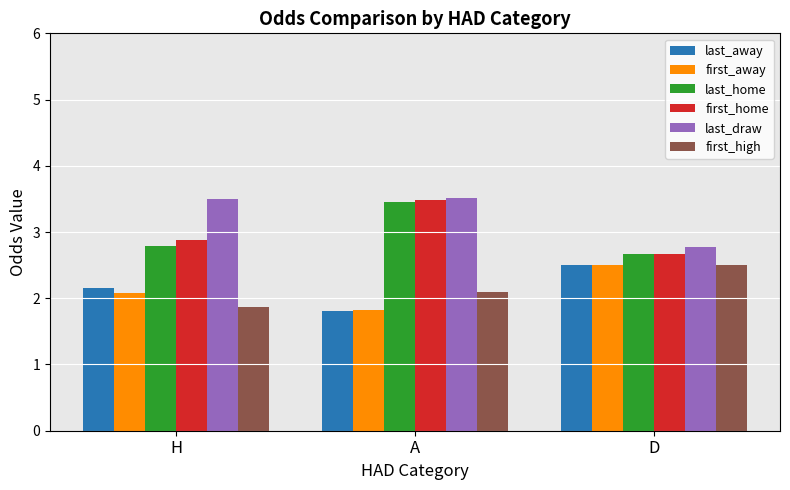

What is the sum of the last_draw values at D and A?

6.3